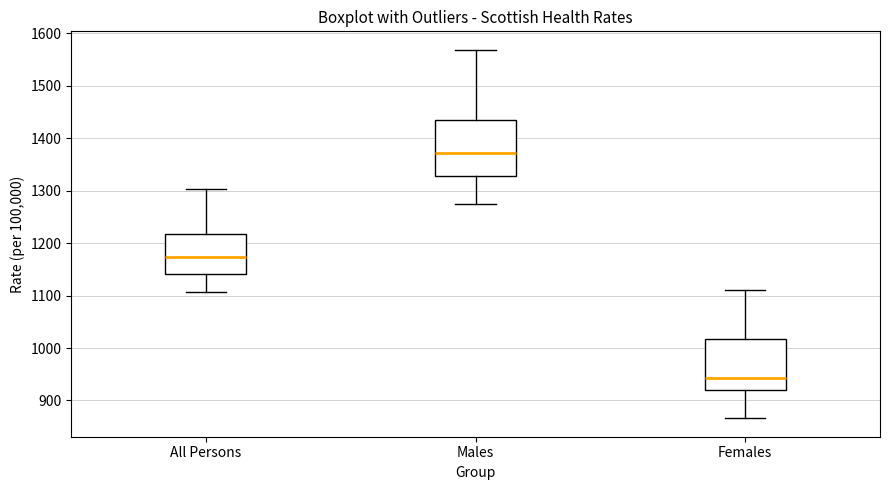

Which box's median line is the lowest?

Females